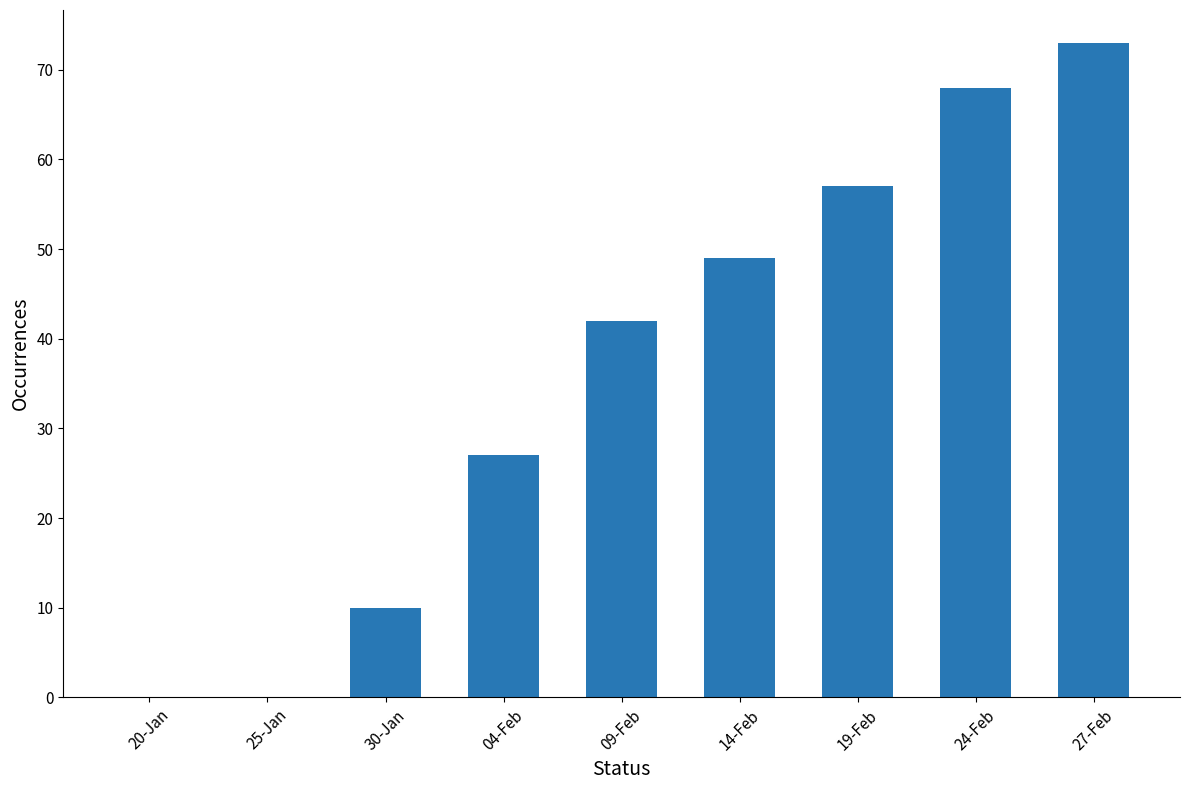

At which label is the value closest to 36?

09-Feb